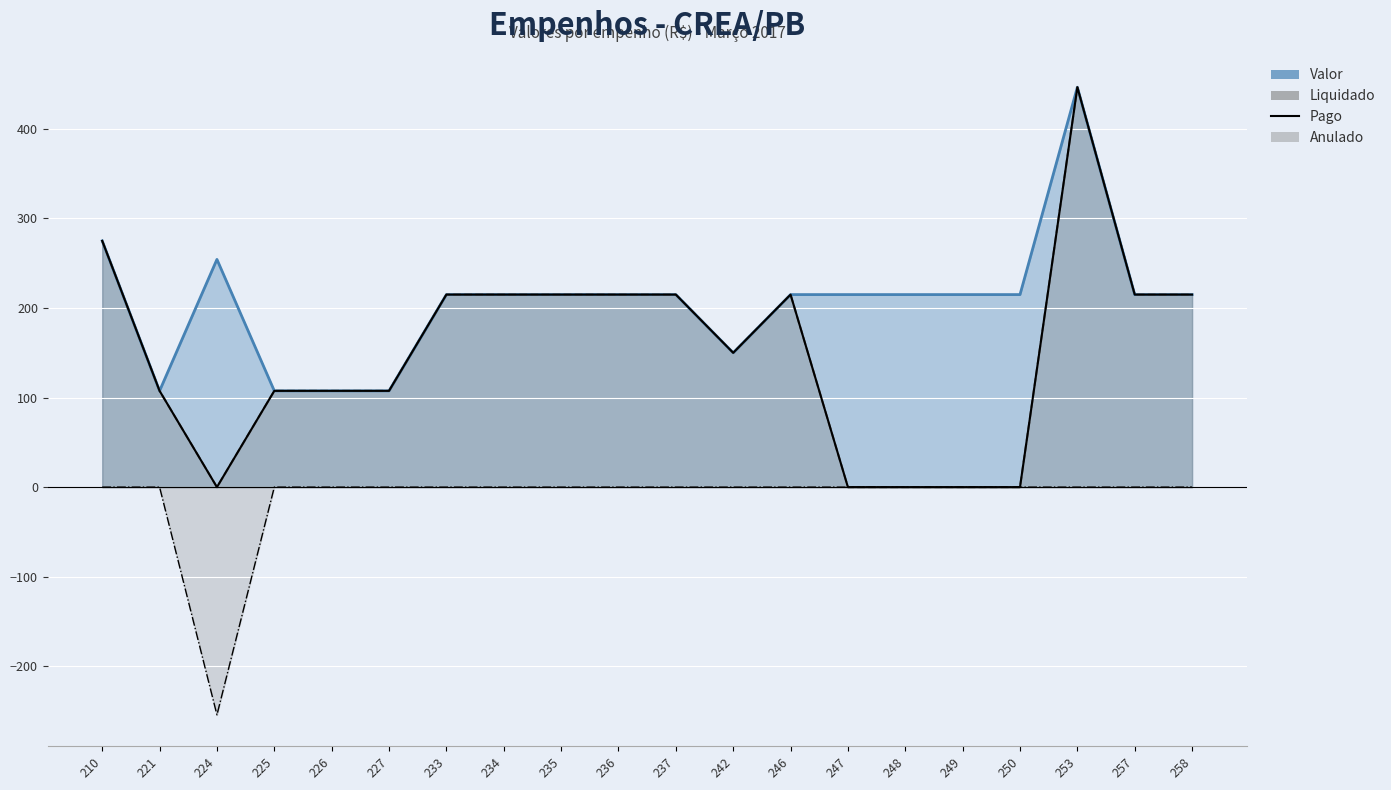

Count the number of categories in the chart.

20